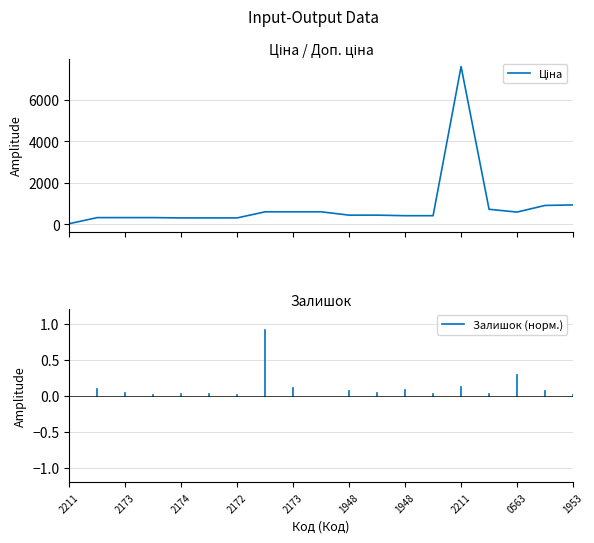

Is this an area chart (filled region under the line)?

No